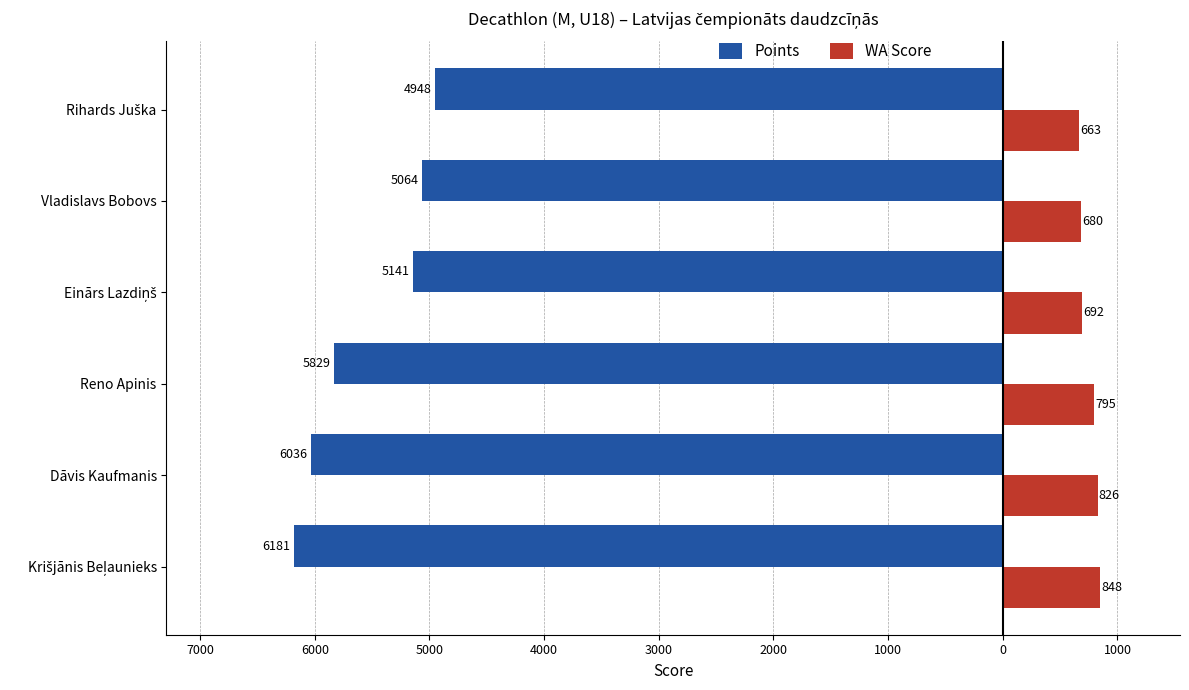

What is the difference between the second highest and minimum values in the WA Score series?

163